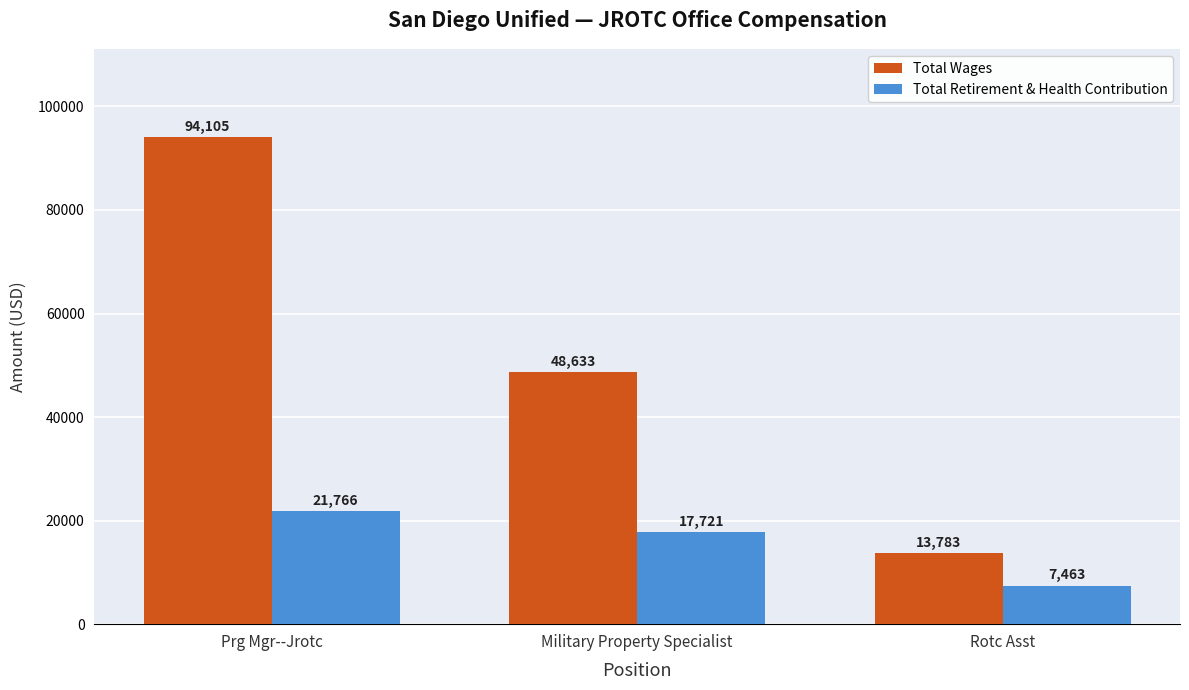

Reading left to right, what are all the values shown in this chart?

Total Wages: 94105	48633	13783
Total Retirement & Health Contribution: 21766	17721	7463